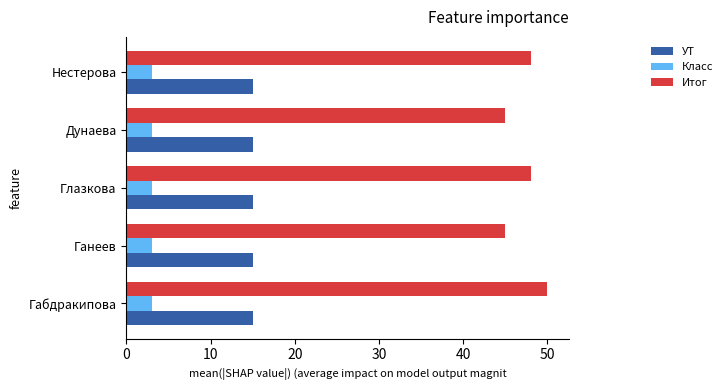

What is the smallest value displayed?

3